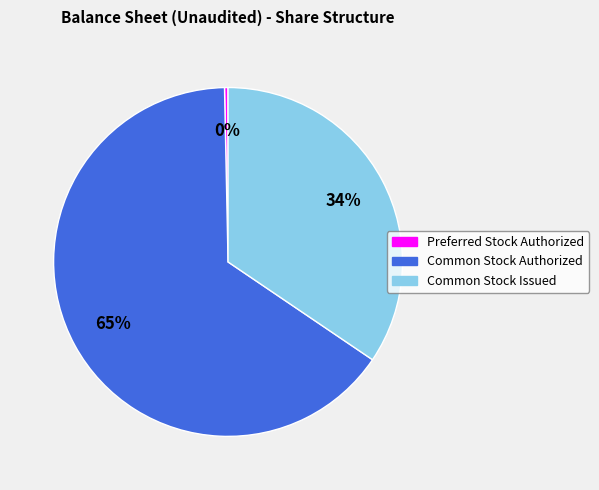

The Common Stock Authorized slice represents 52% of the pie. True or false?

False